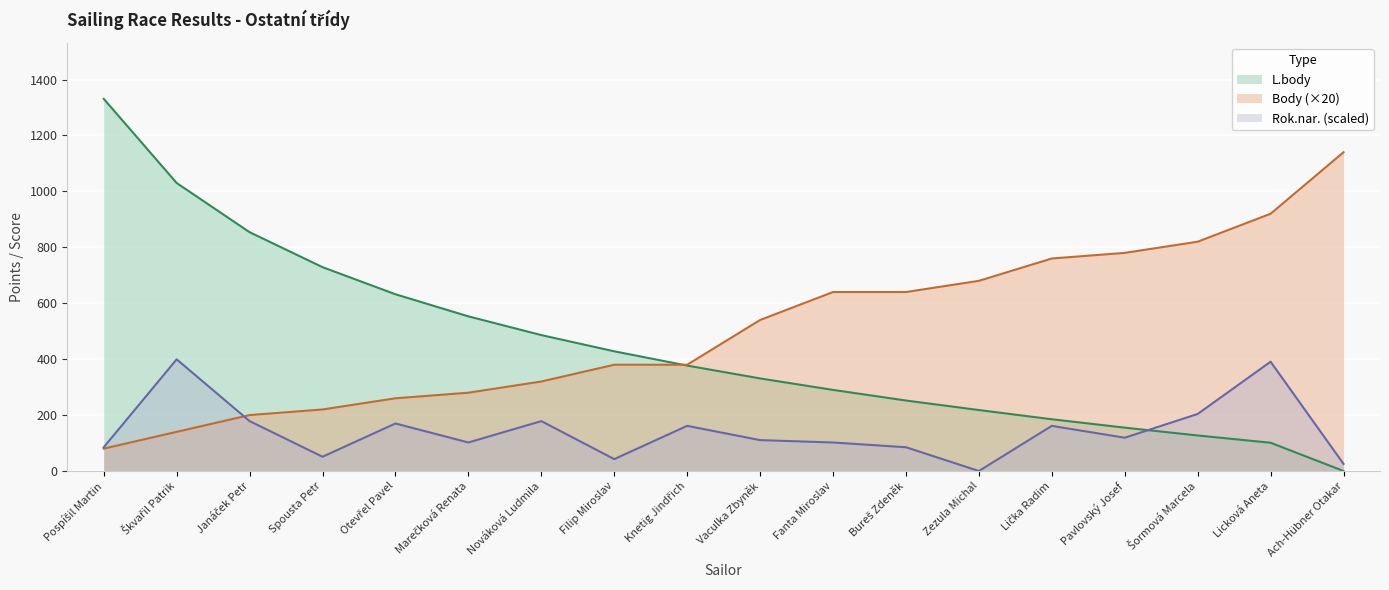

What is the sum of all L.body values?

8079.0